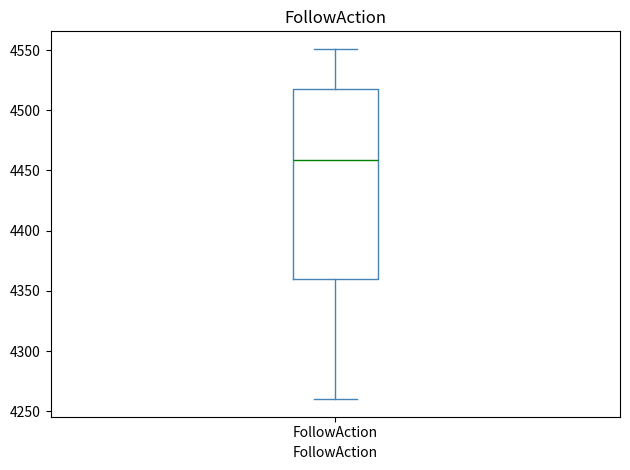

Where does the lower whisker of the box for FollowAction end on the y-axis? The values are not printed on the chart, so give them approximately, as read against the axis.

4260